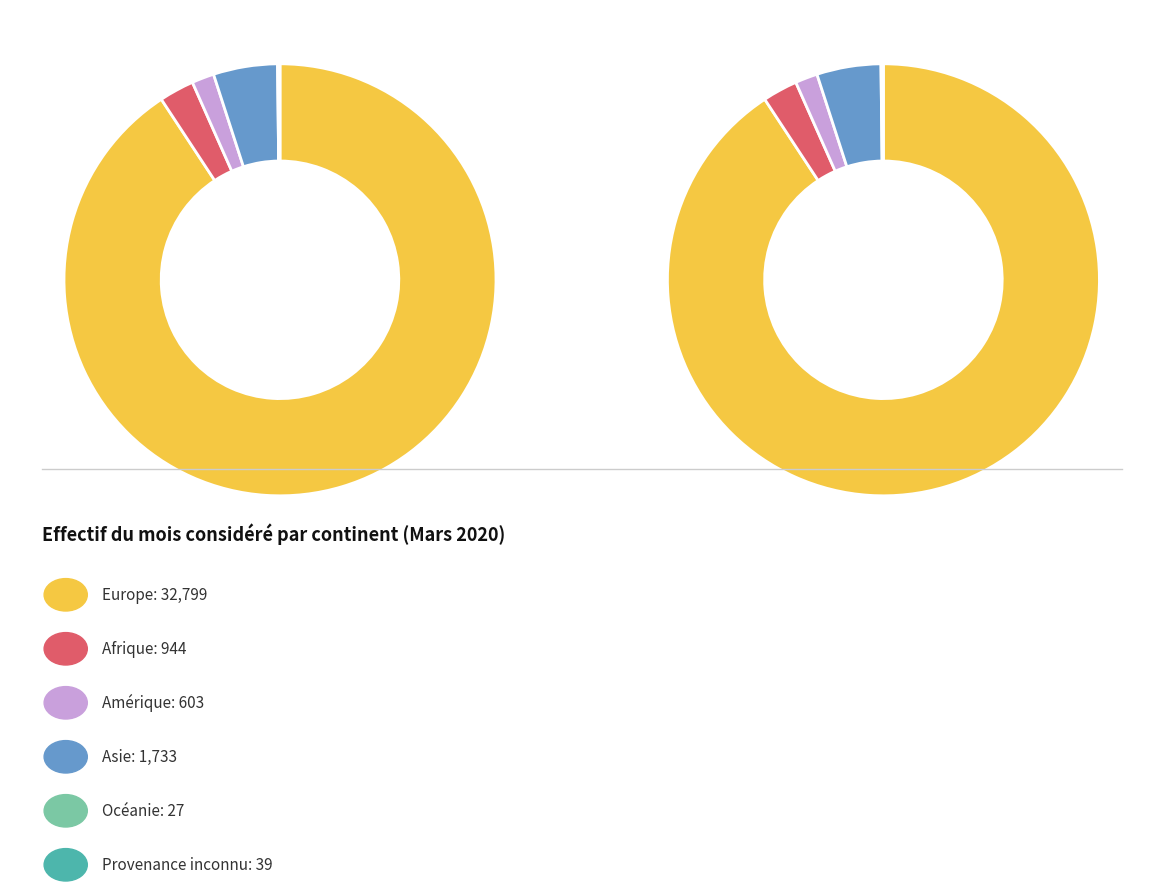

To the nearest percent, what percentage of the pie is Asie?

5%